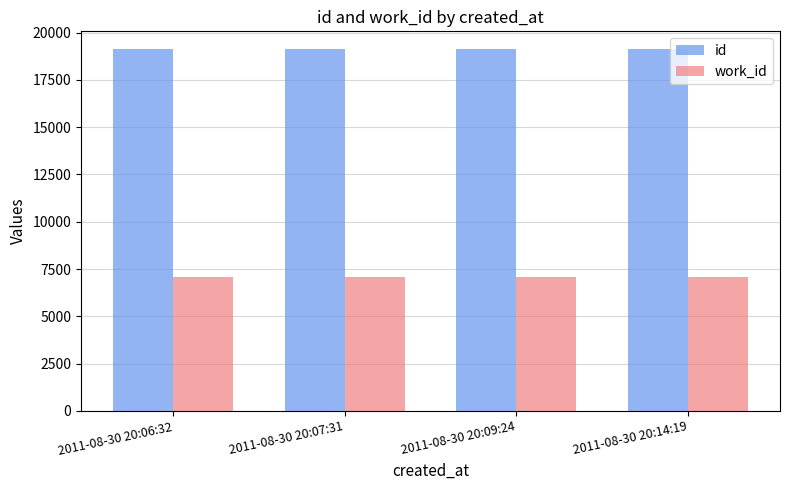

The value of work_id at 2011-08-30 20:06:32 is 7075. True or false?

True